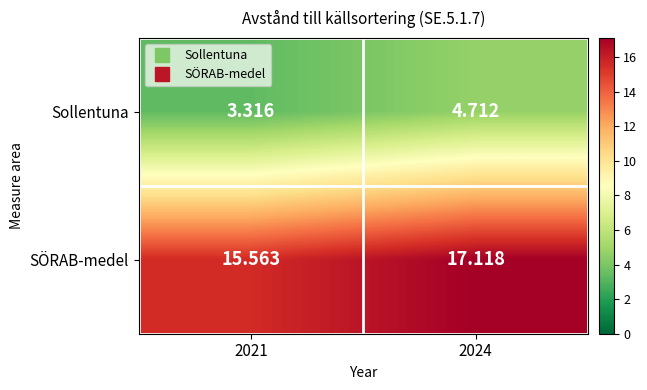

Is the value of Sollentuna at 2024 greater than the value of SÖRAB-medel at 2024?

No